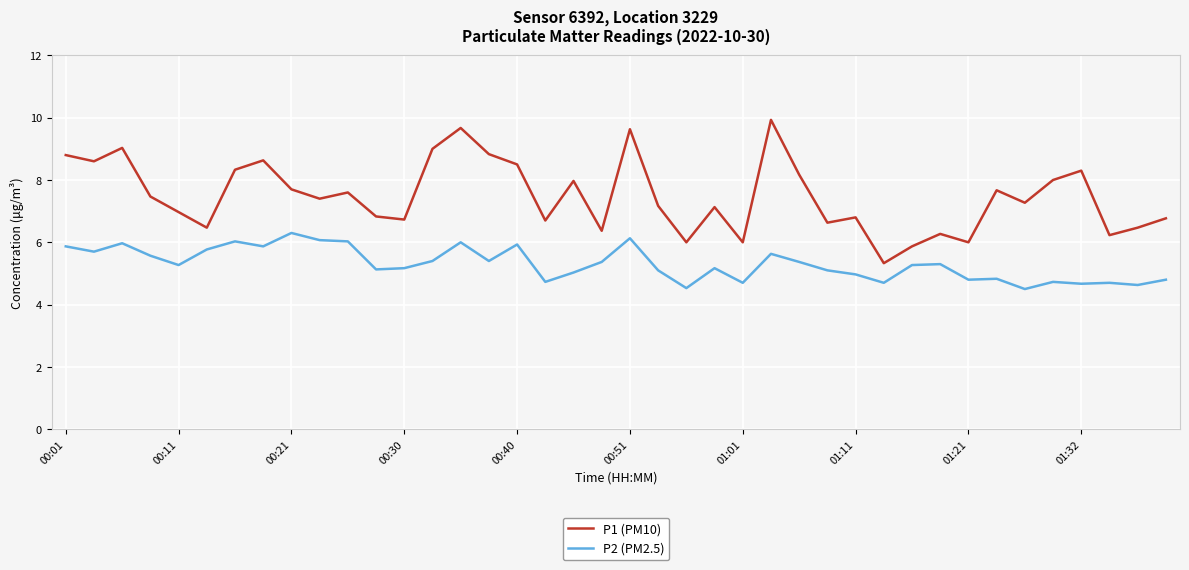

What is the difference between the maximum and minimum values in the P2 (PM2.5) series?

1.8